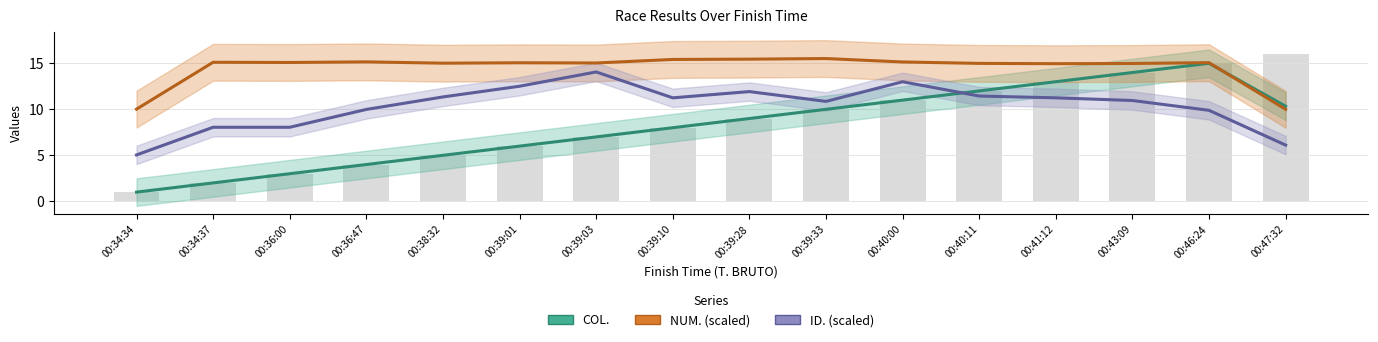

What is the total value across all series at 00:38:32?

31.4